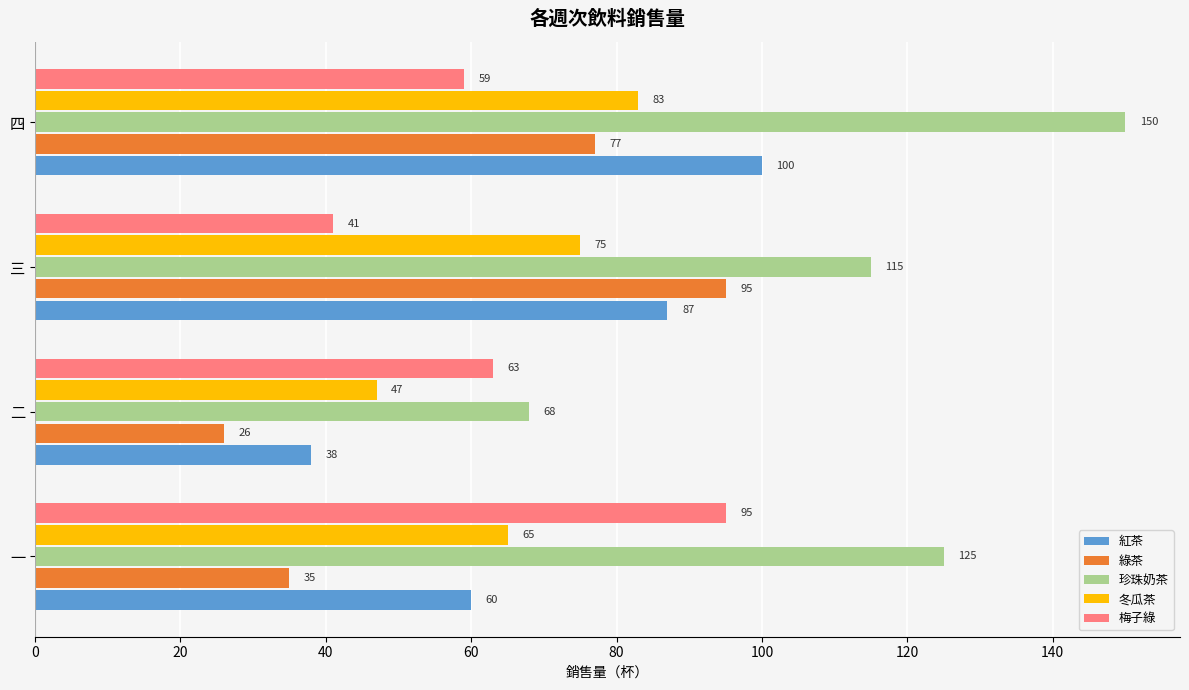

At which label is 綠茶 closest to 60?

四